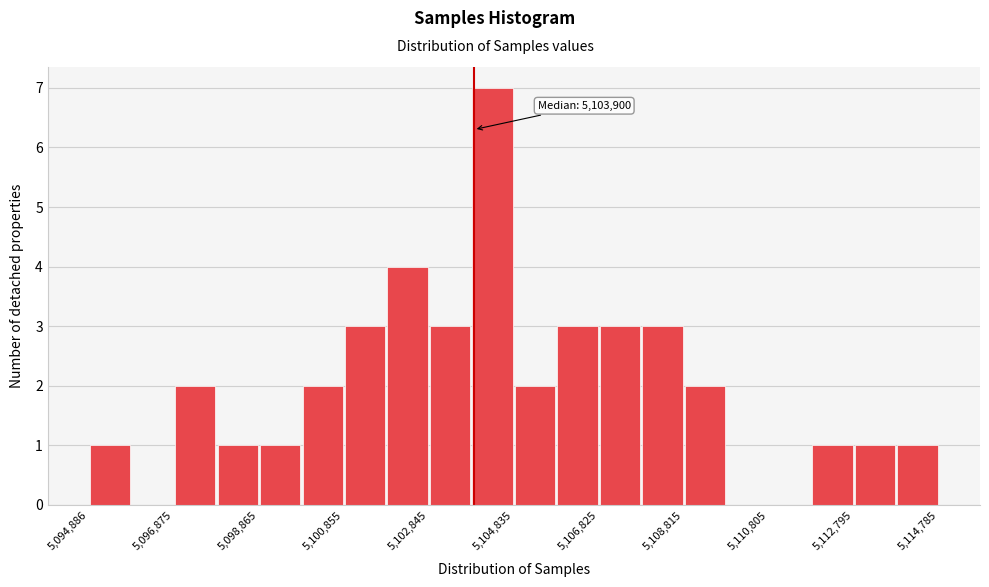

Which range on the x-axis has the tallest bar?

5103800 to 5104800